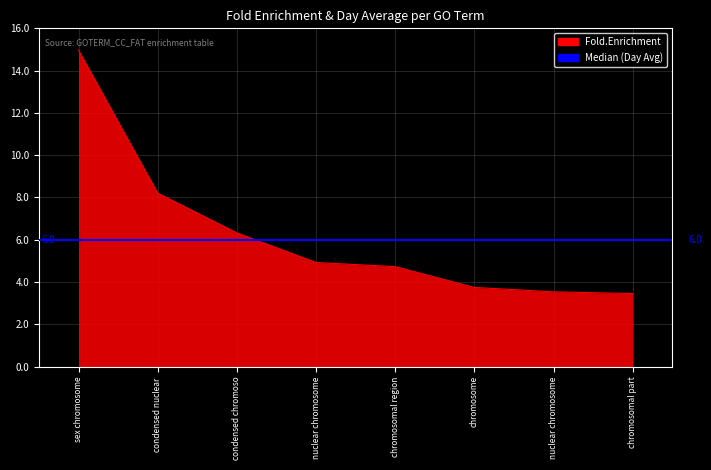

Read the value at condensed nuclear.

8.2